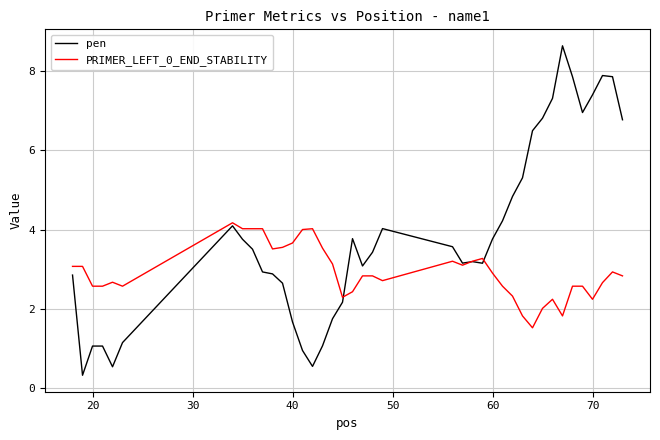

What is the average value of the pen series?

3.9